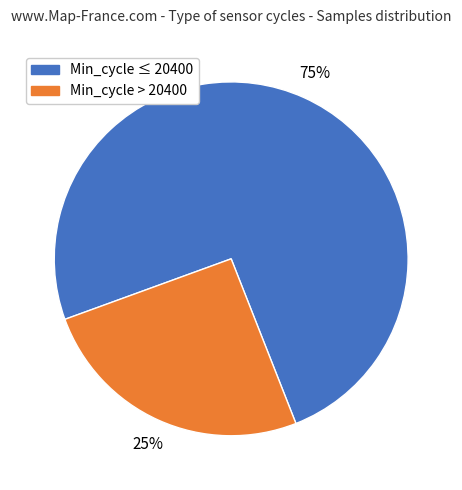

Is it true that Min_cycle ≤ 20400 is 75% of the pie?

True